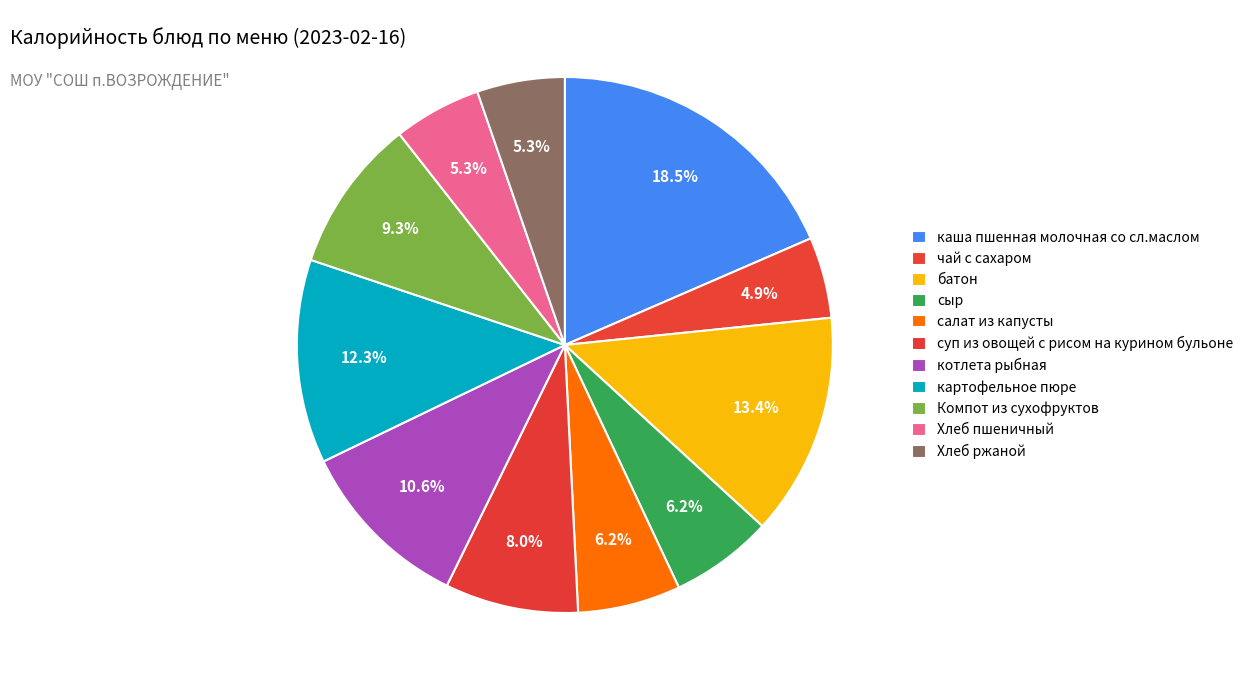

To the nearest percent, what portion does чай с сахаром represent?

5%